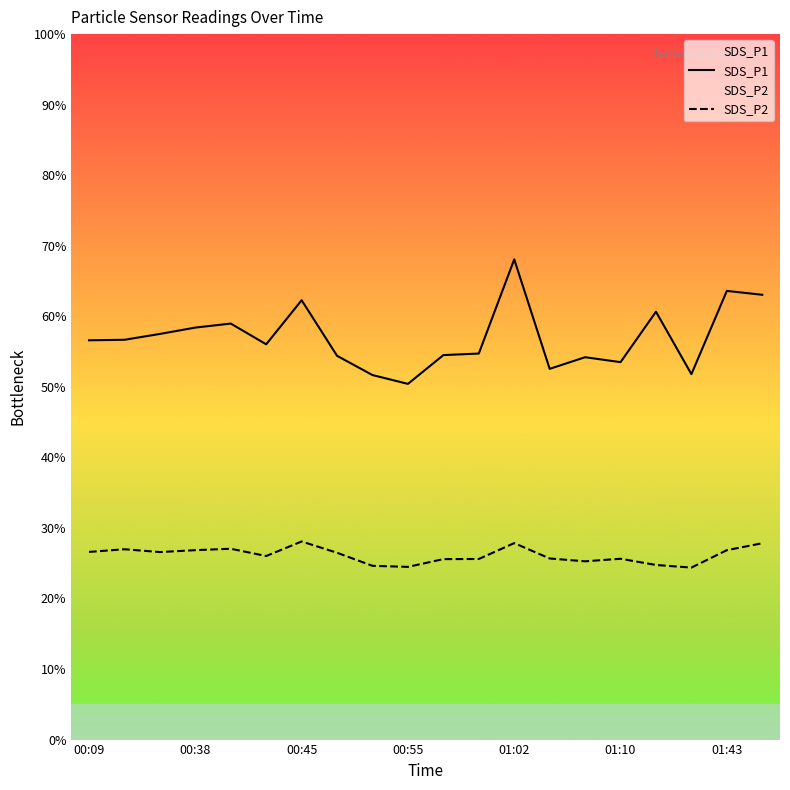

At which label does SDS_P2 reach its minimum?

17